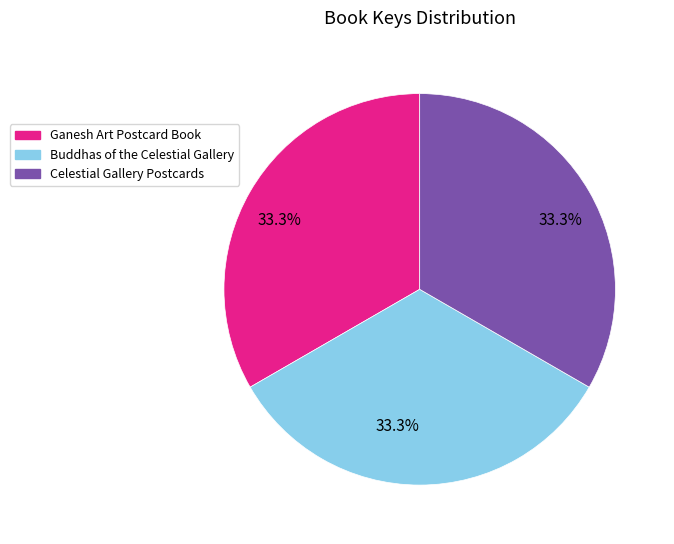

Is there a majority slice in this chart?

No